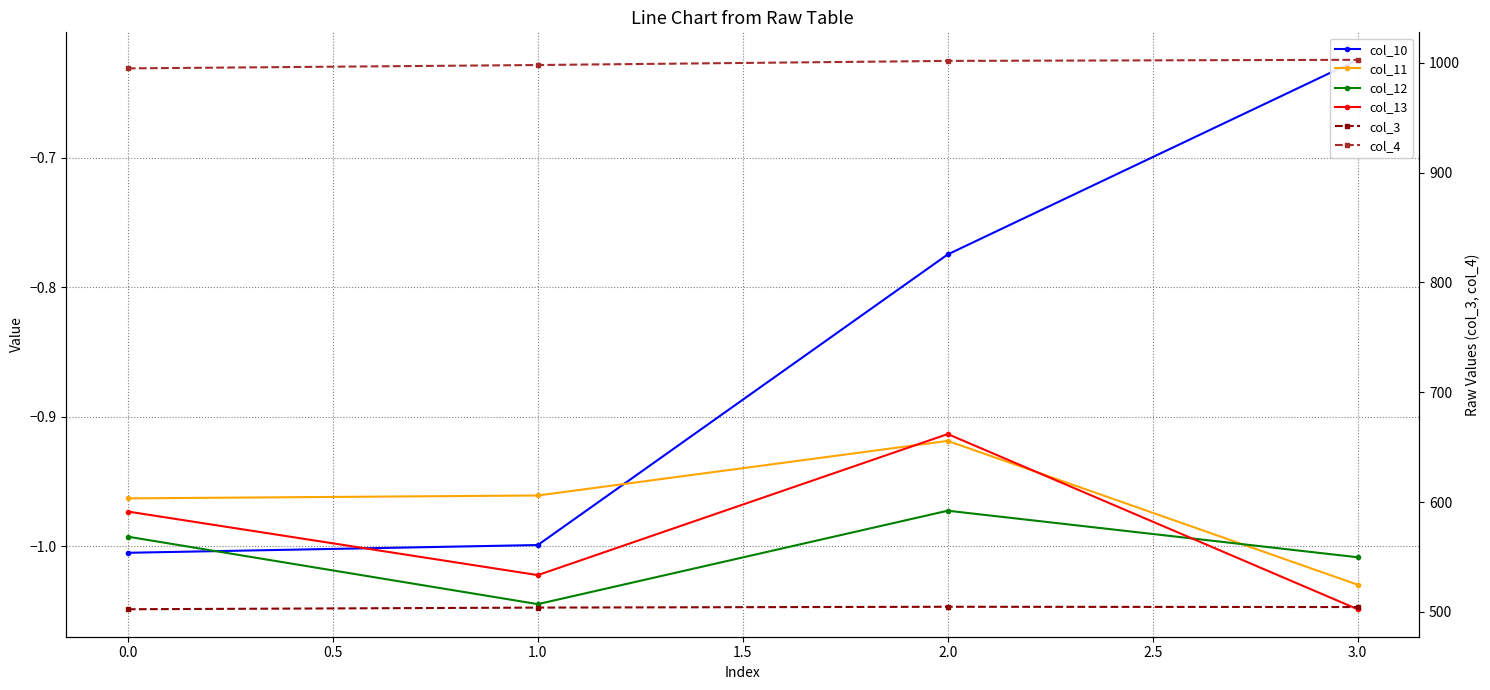

Which has a higher value, 2.0 or 1.0?

2.0